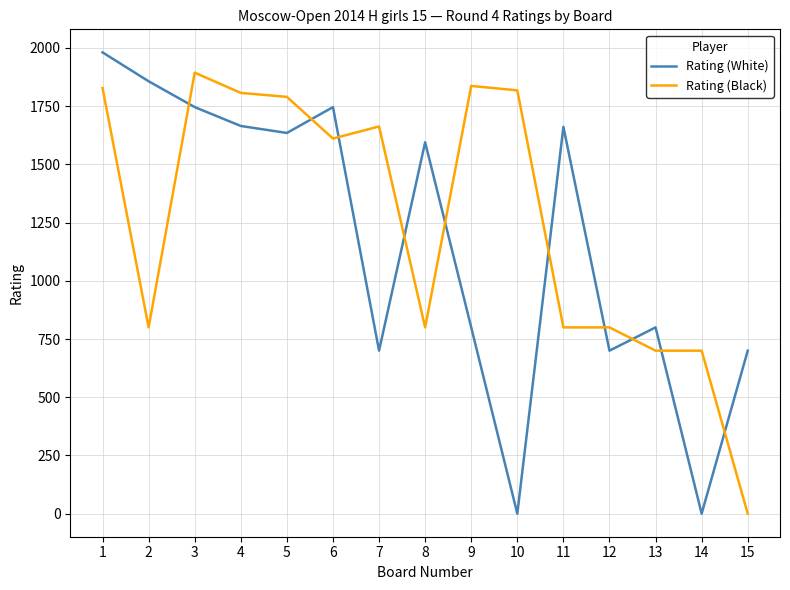

What is the average value of the Rating (Black) series?

1257